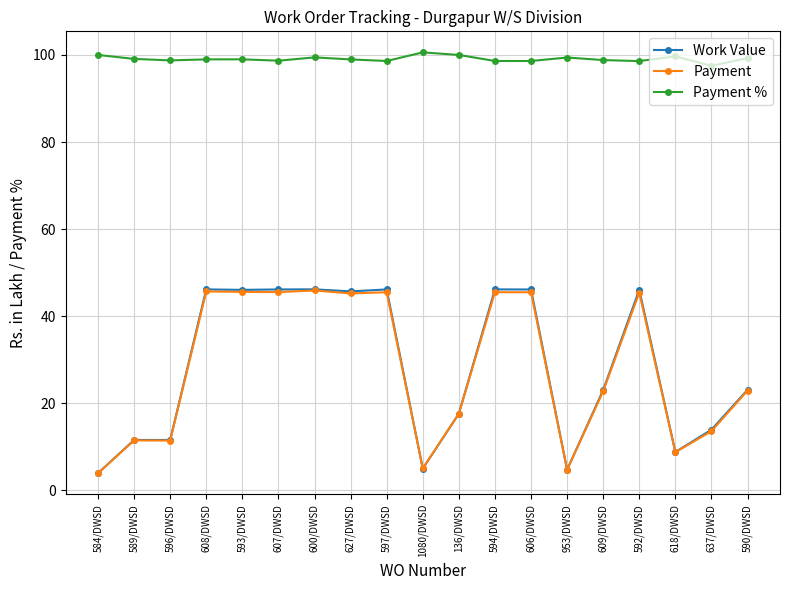

What is the average value of the Payment % series?

99.1